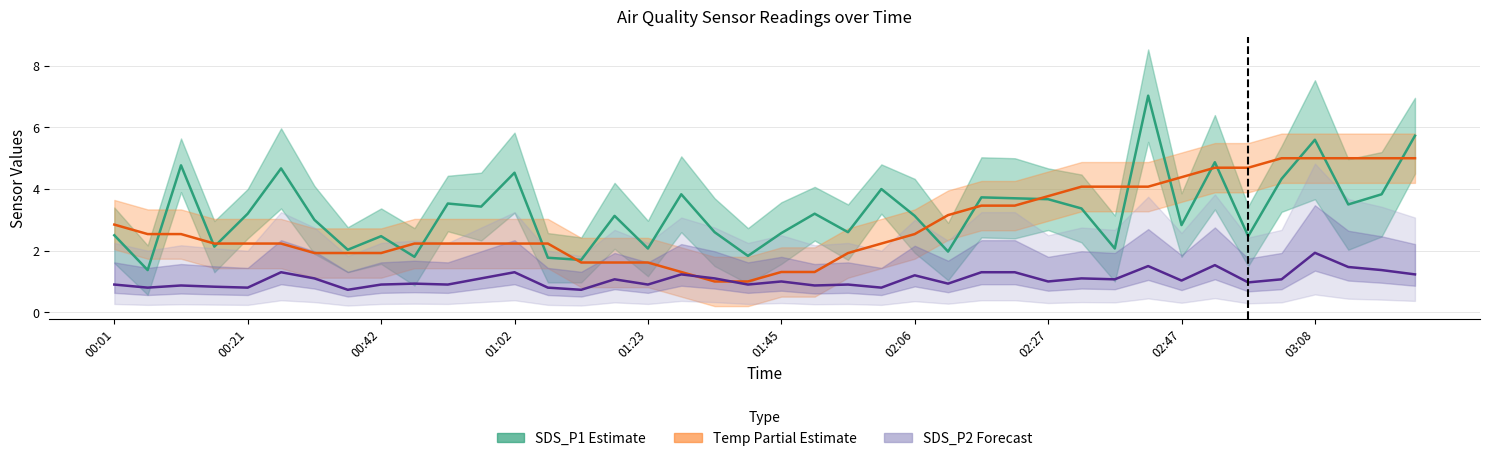

Is it true that SDS_P1 (Estimate) equals 3.9 at 00:01?

False